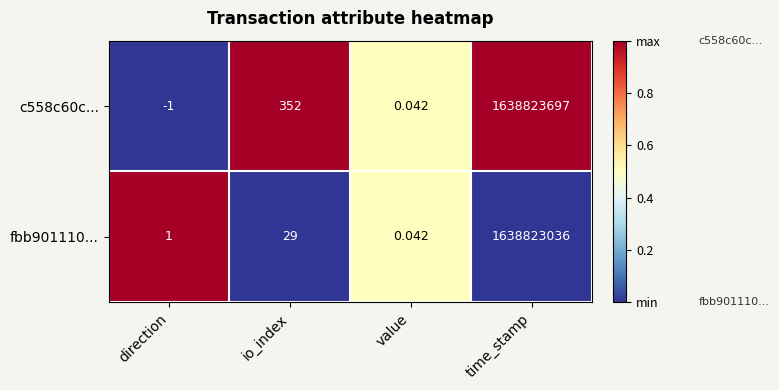

Is the value of c558c60c... at time_stamp greater than the value of fbb901110... at direction?

Yes